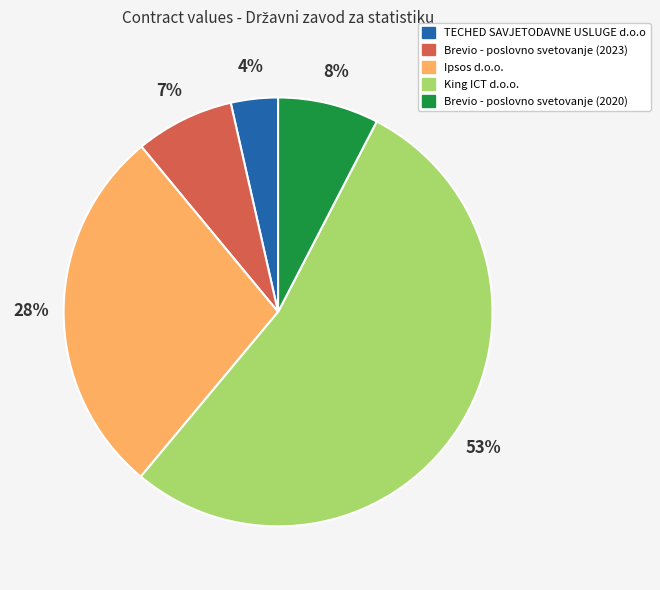

What is the majority slice?

King ICT d.o.o.